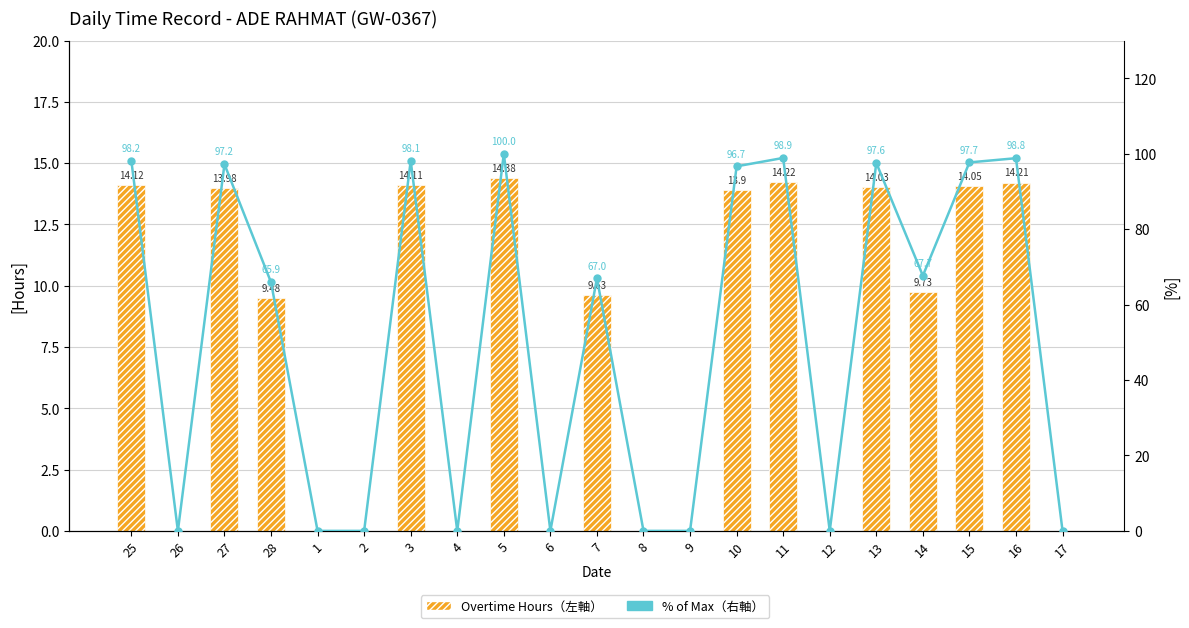

The Overtime Hours (左軸) series shows 14.1 at 3. True or false?

True